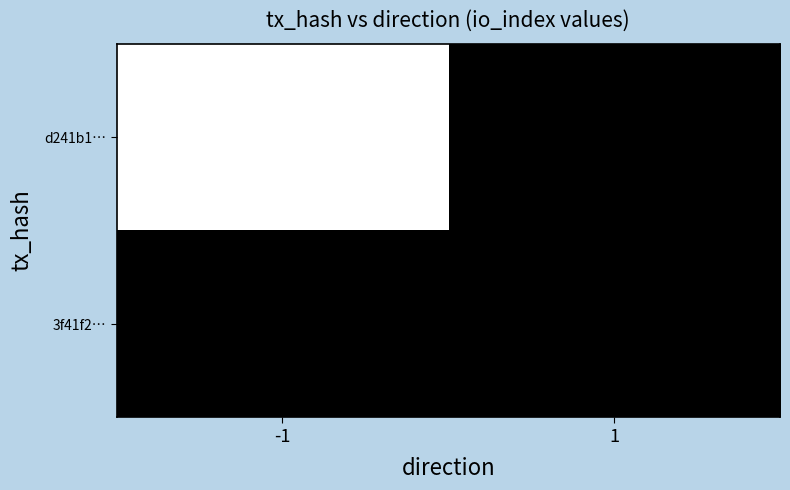

List the series in order of their peak value, highest first.

d241b1…, 3f41f2…